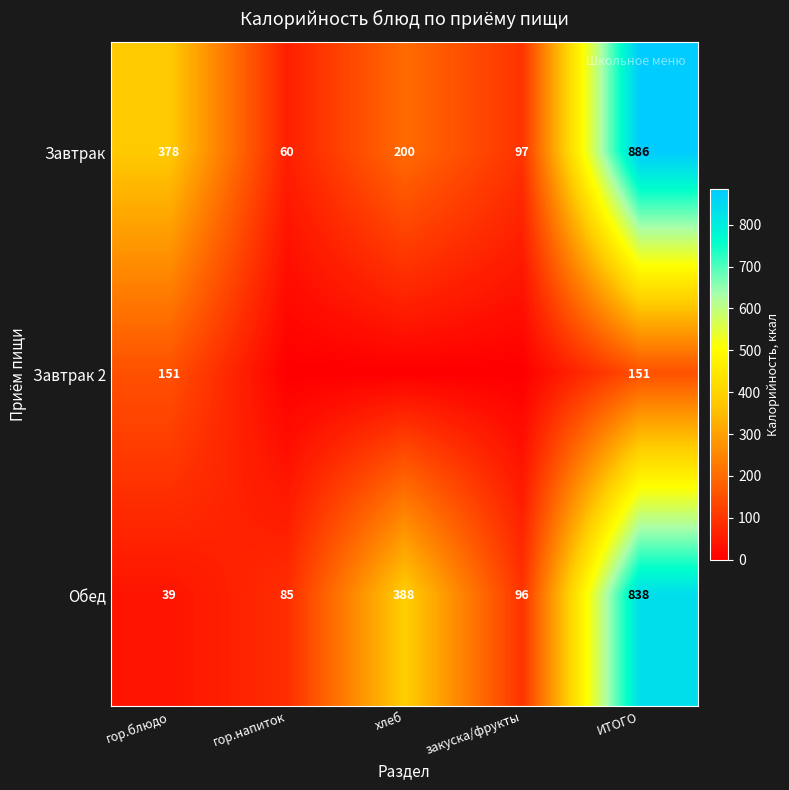

What is the spread (max minus min) of values at гор.блюдо?

339